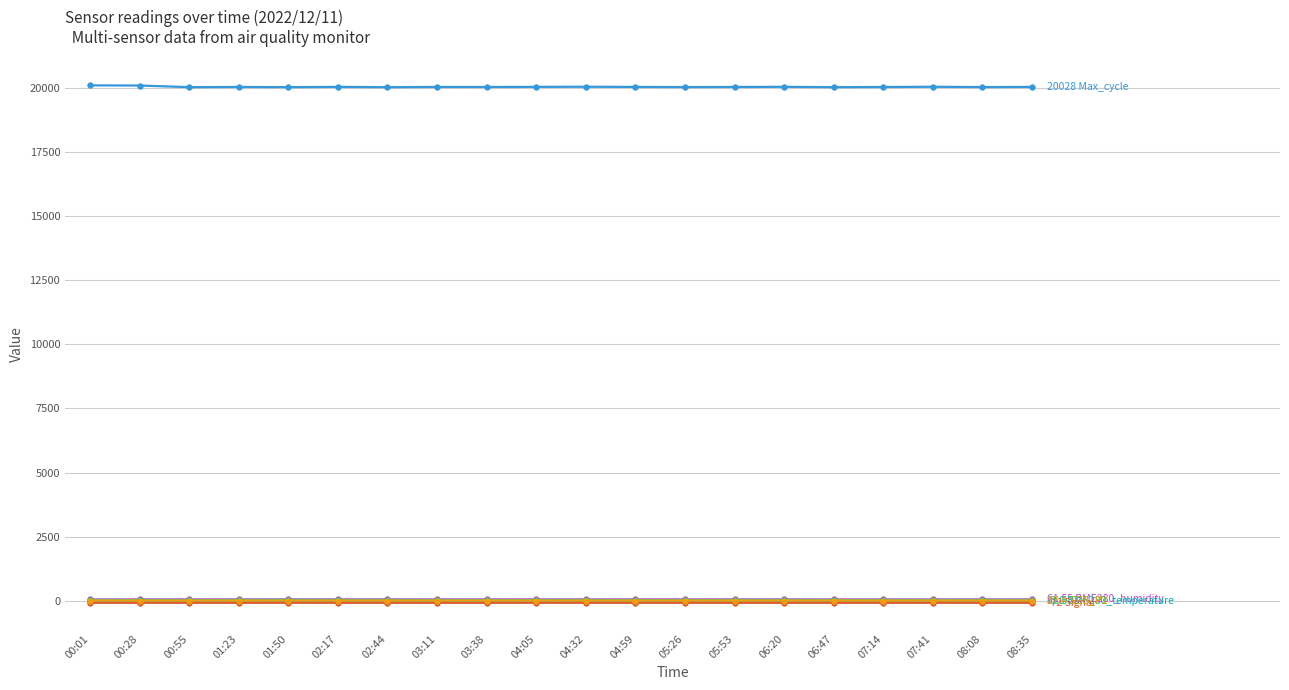

What is the label of the 9th point from the left?

03:38